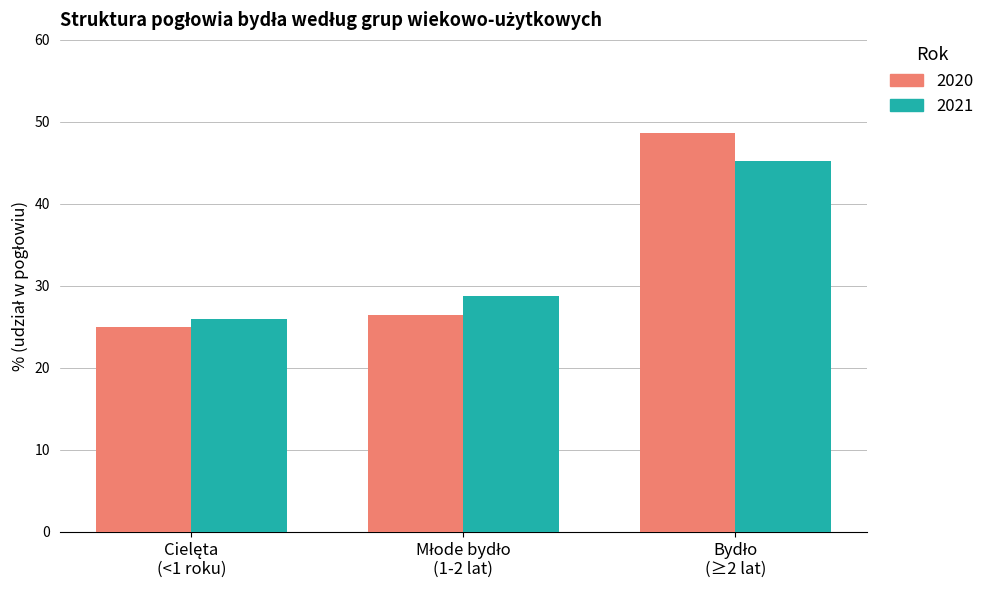

What is the difference between the second highest and minimum values in the 2020 series?

1.4